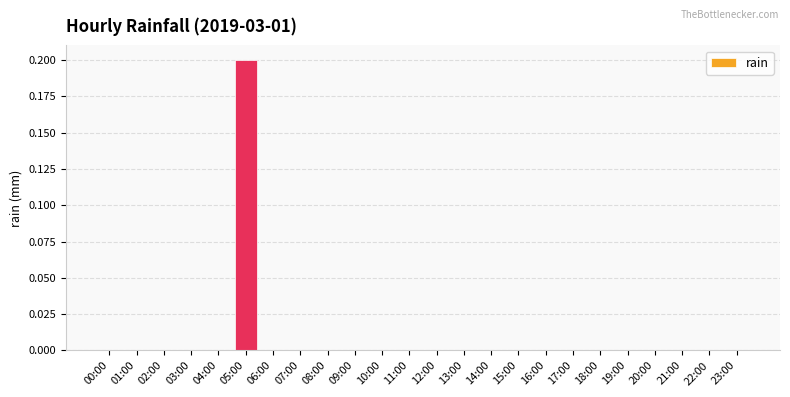

Which label corresponds to the largest value in the chart?

05:00